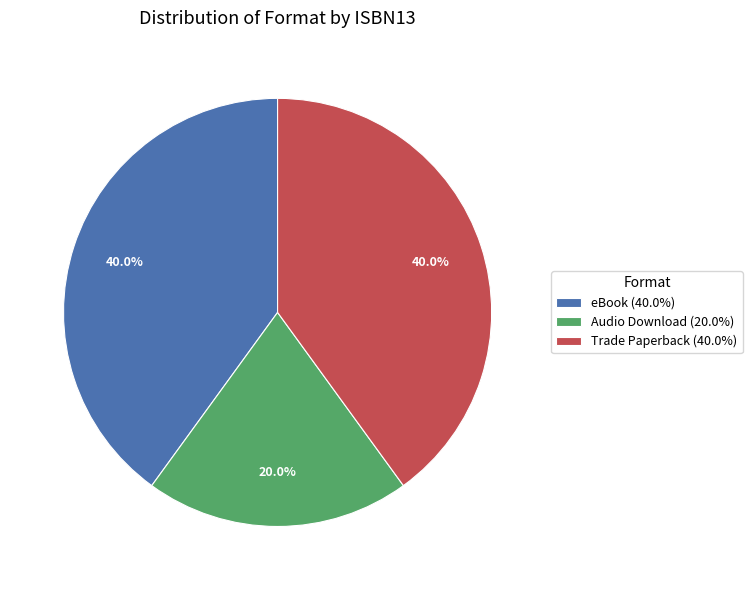

Combined, do Trade Paperback (40.0%) and Audio Download (20.0%) account for over 50%?

Yes